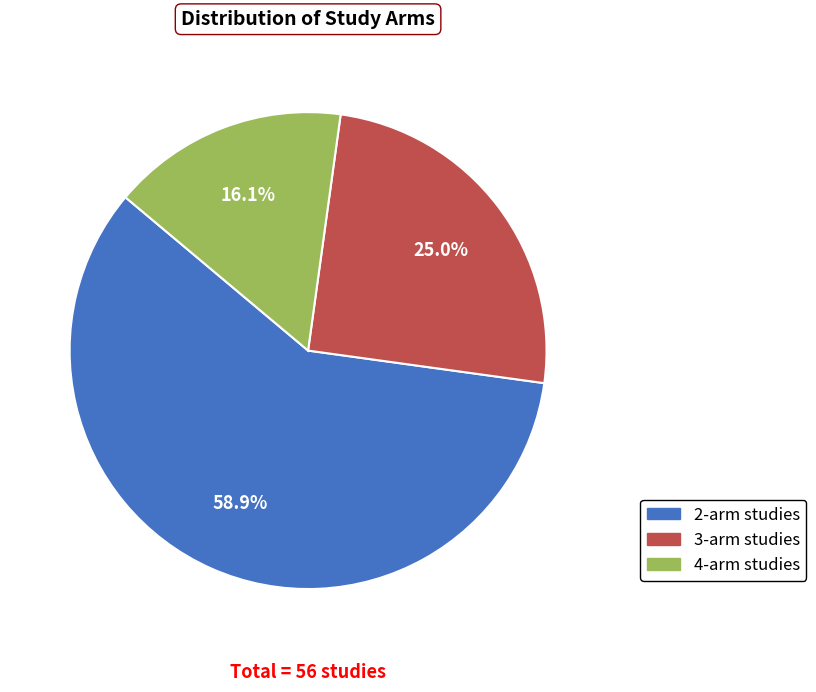

Combined, do 3-arm studies and 2-arm studies account for over 50%?

Yes